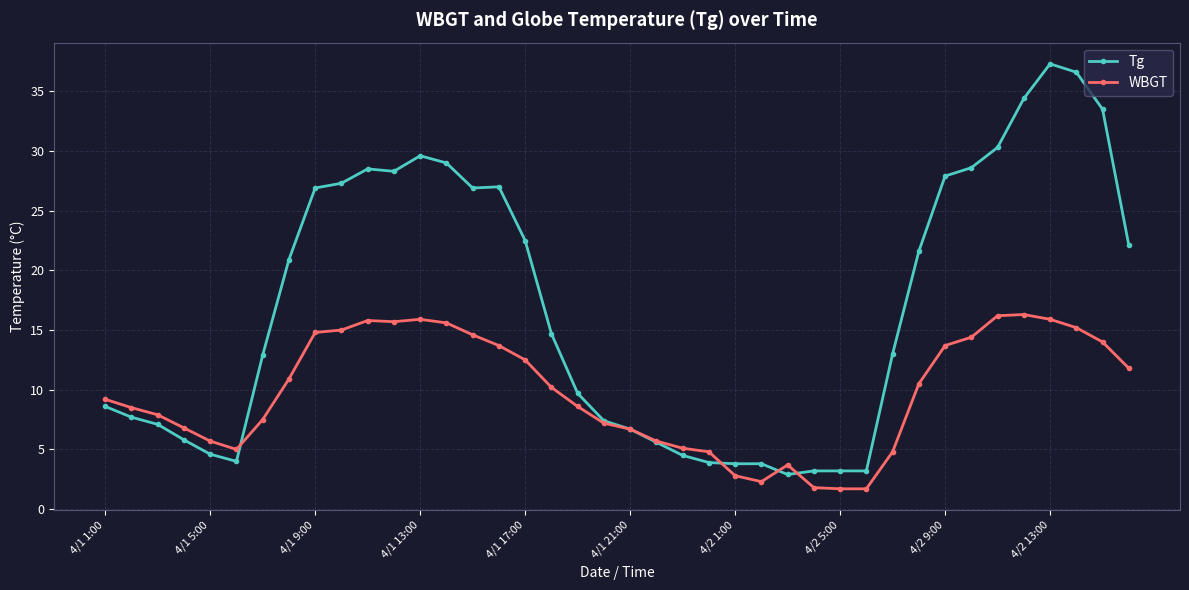

How many data points in Tg are above 14?

20